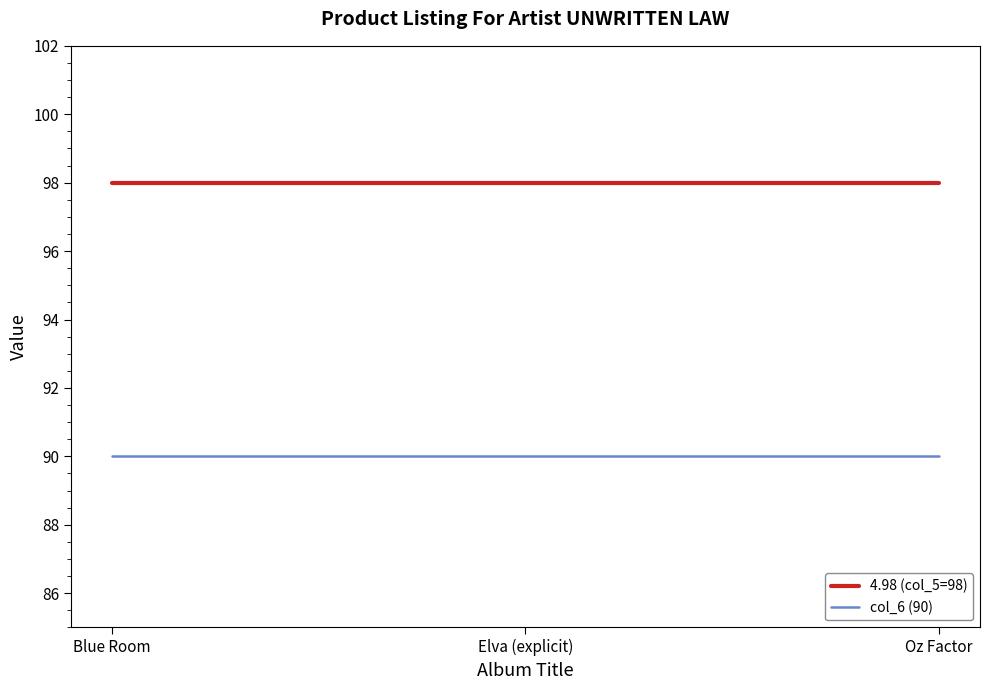

What is the maximum value shown in the chart?

98